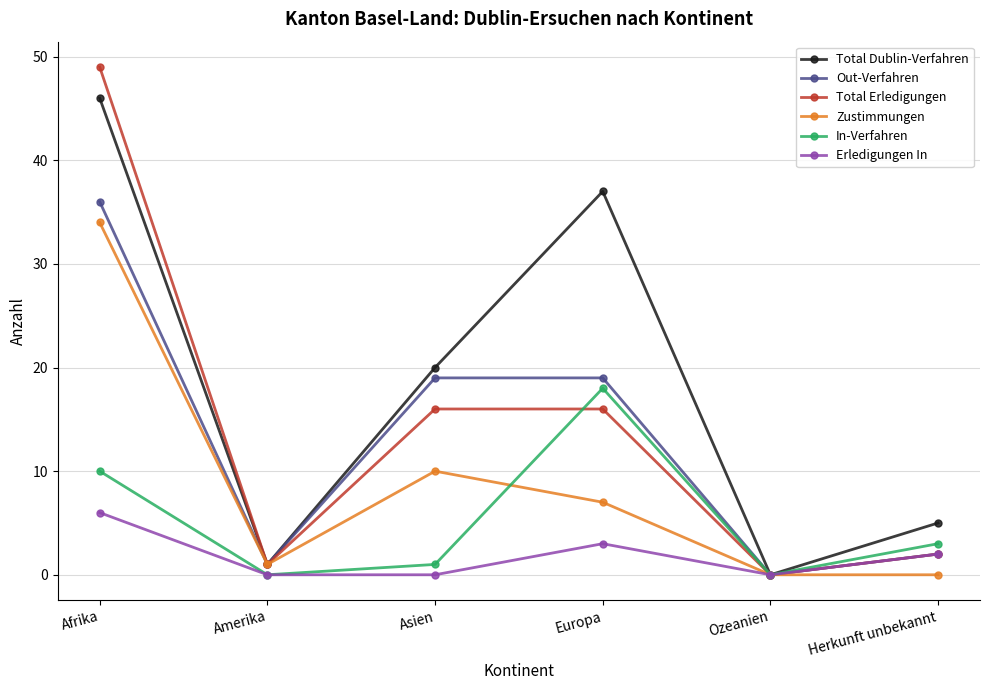

Is the value of Zustimmungen at Europa greater than the value of Out-Verfahren at Asien?

No